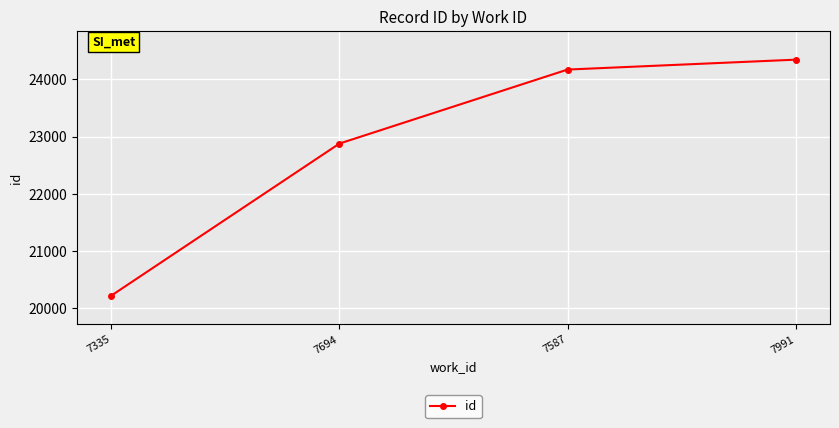

What position from the left is 7991?

4